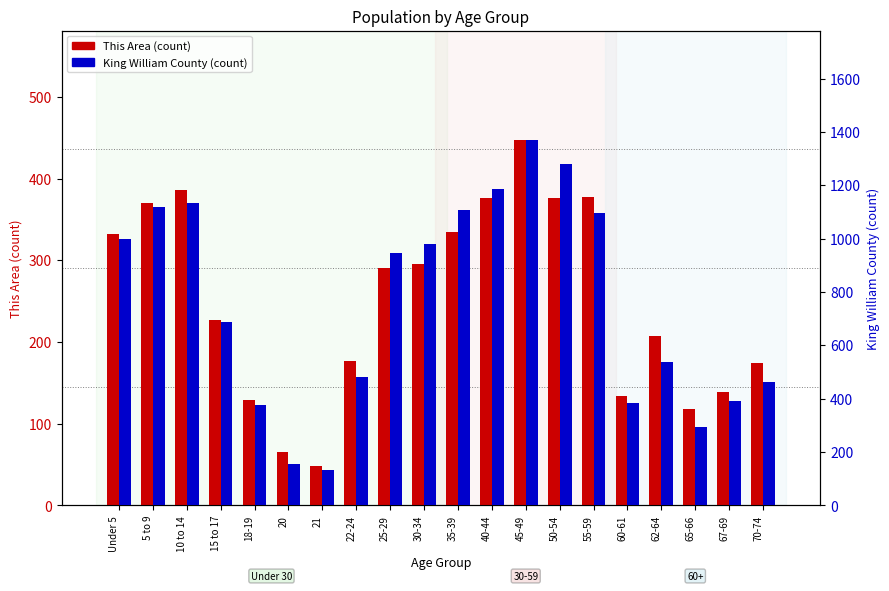

How many data points does each series have?

20